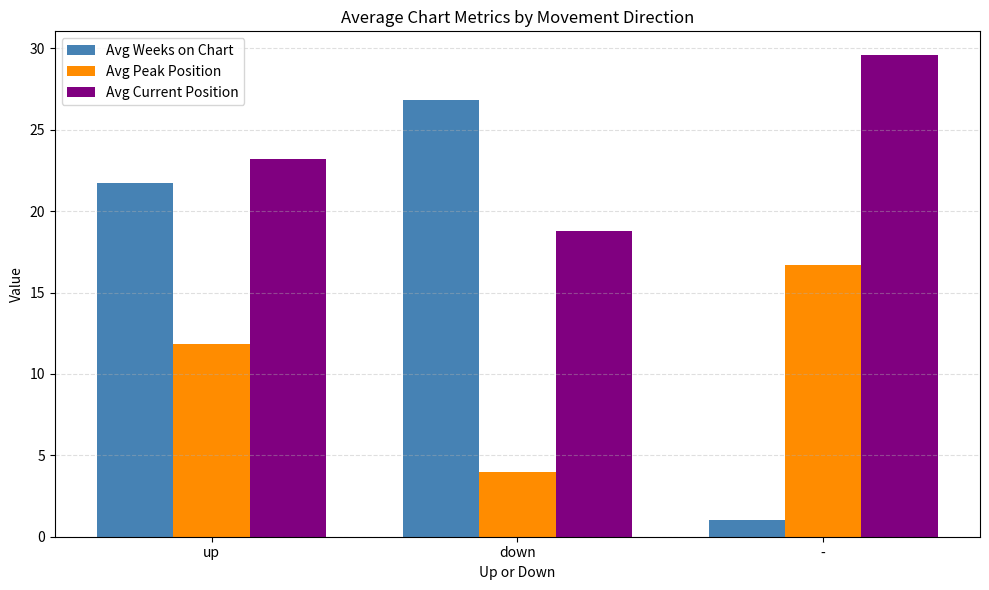

List the series in order of their peak value, lowest first.

Avg Peak Position, Avg Weeks on Chart, Avg Current Position